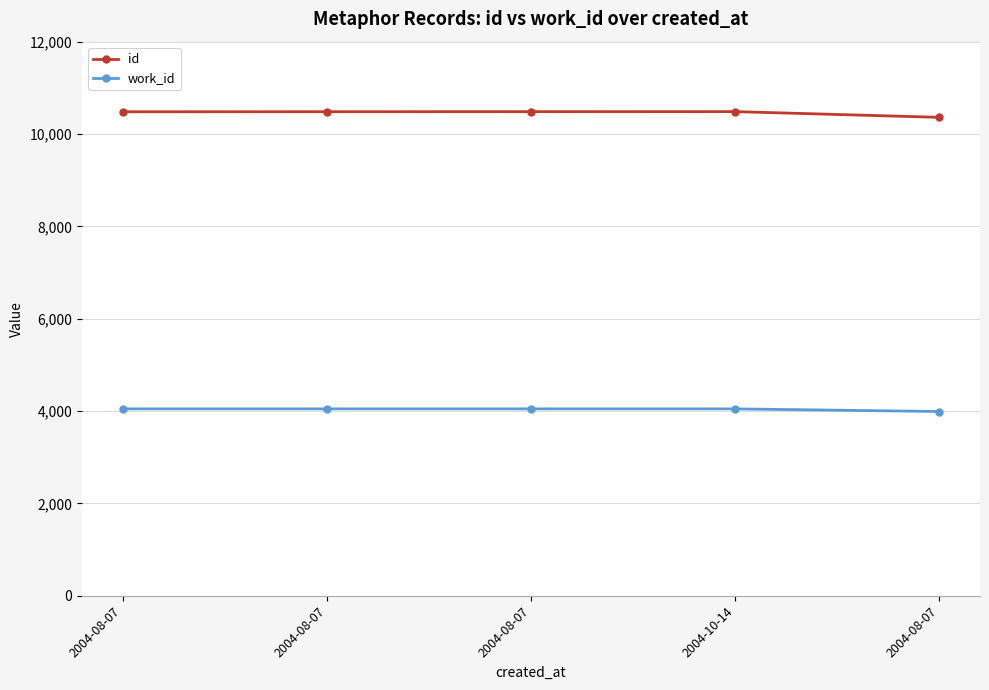

How many lines are shown in the chart?

2